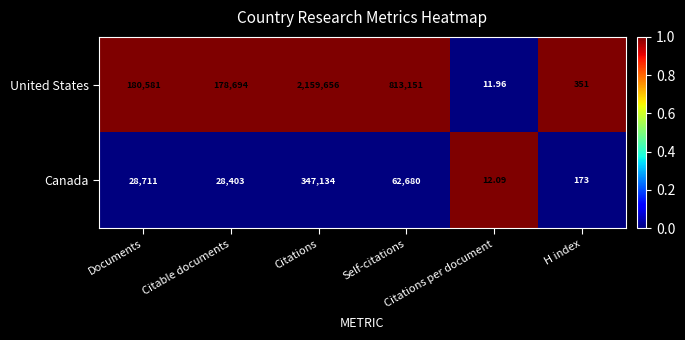

Which series has the largest total across all categories?

United States